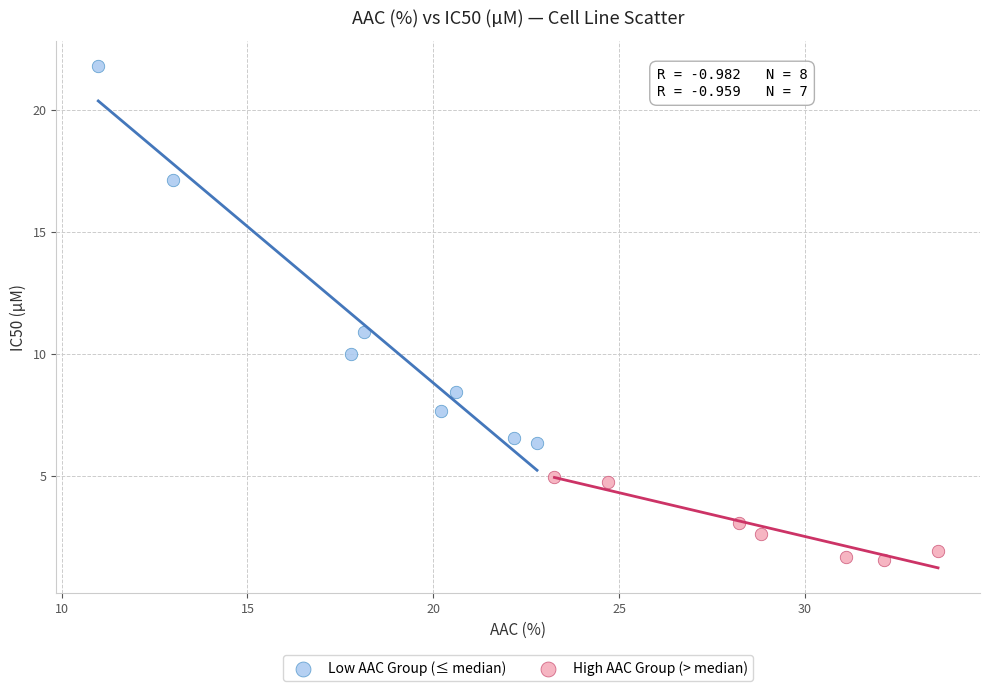

Which series contains the highest Y value?

Low AAC Group (≤ median)